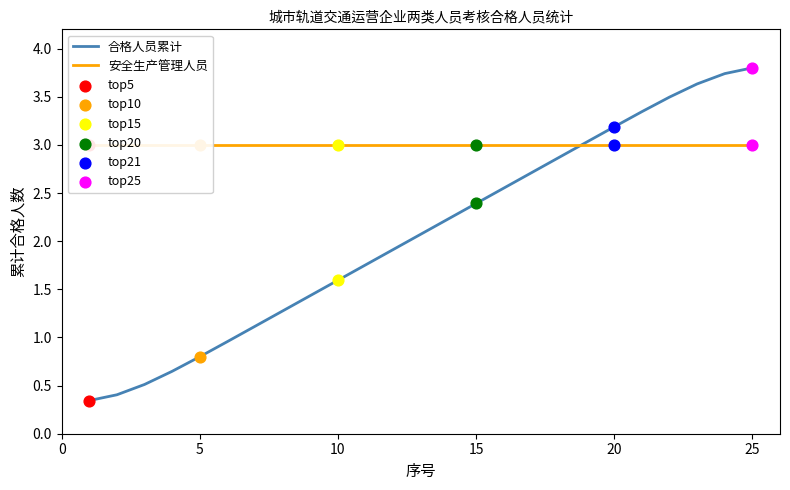

Is it true that 合格人员累计 equals 1.6 at 10?

True